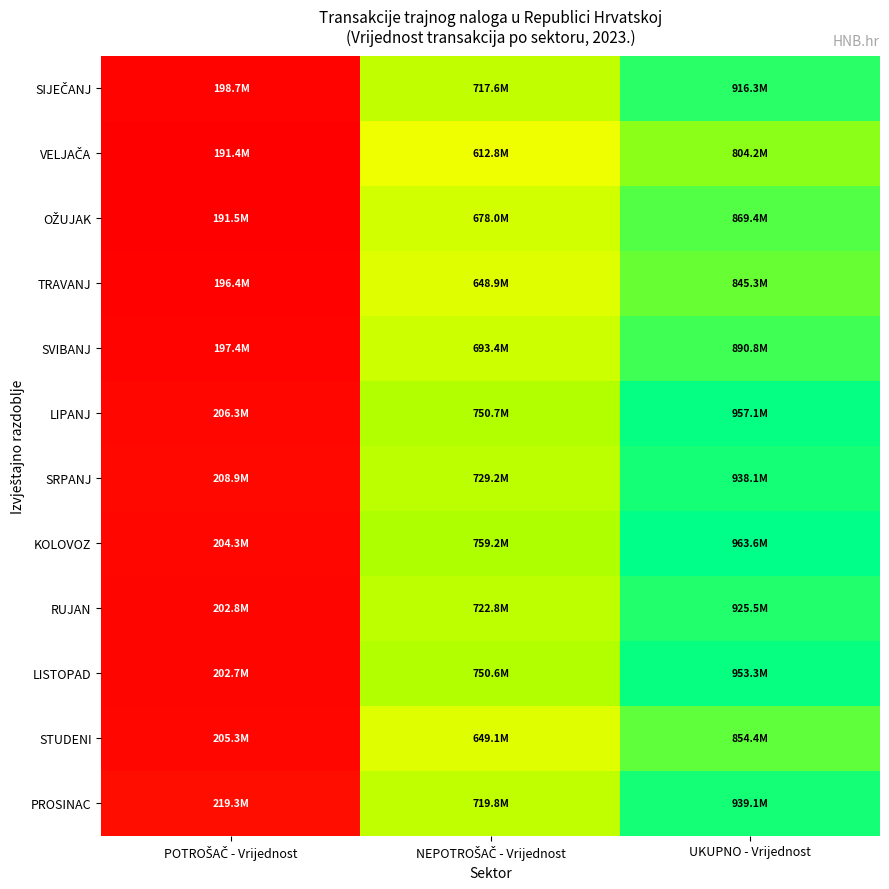

Rank the series at POTROŠAČ - Vrijednost from highest to lowest value.

PROSINAC, SRPANJ, LIPANJ, STUDENI, KOLOVOZ, RUJAN, LISTOPAD, SIJEČANJ, SVIBANJ, TRAVANJ, OŽUJAK, VELJAČA